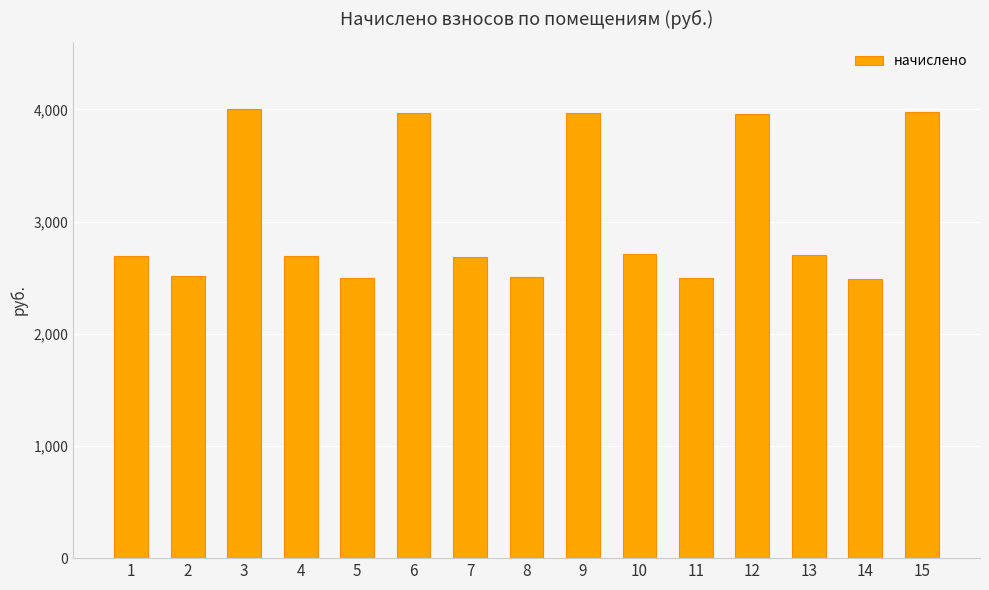

Approximately how many times larger is the value at 12 compared to 9?

1.0